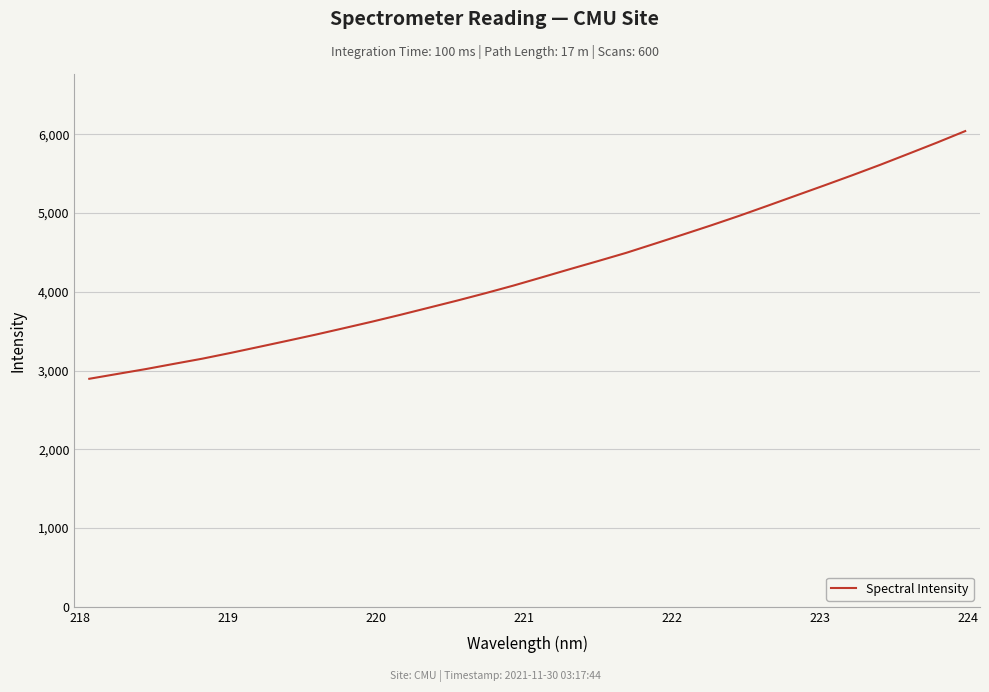

What is the minimum value shown in the chart?

2895.7